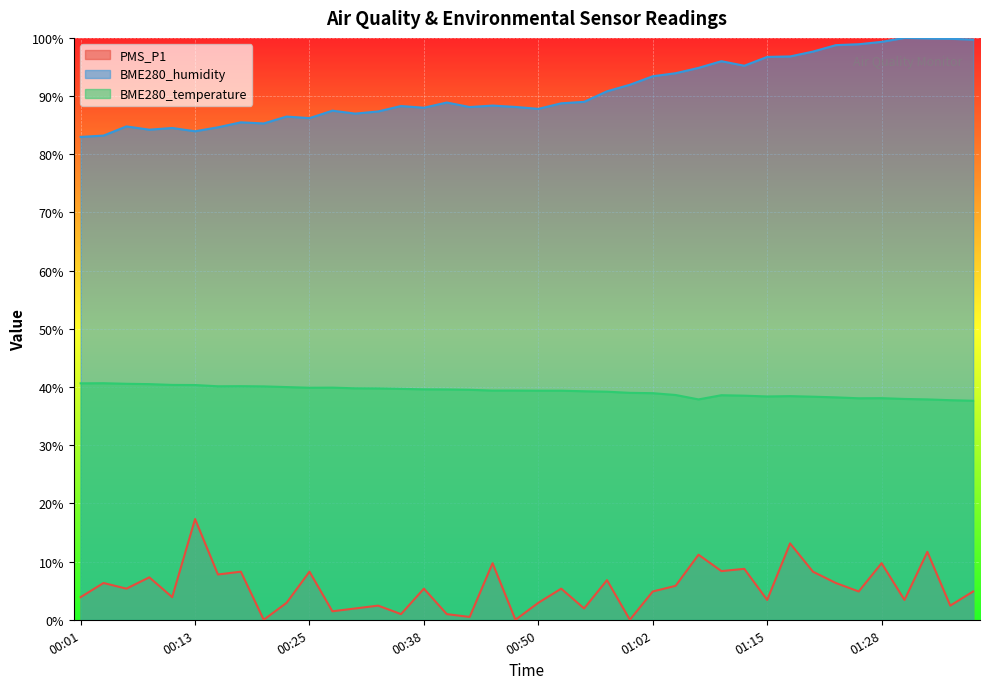

Which series has the largest total across all categories?

BME280_humidity